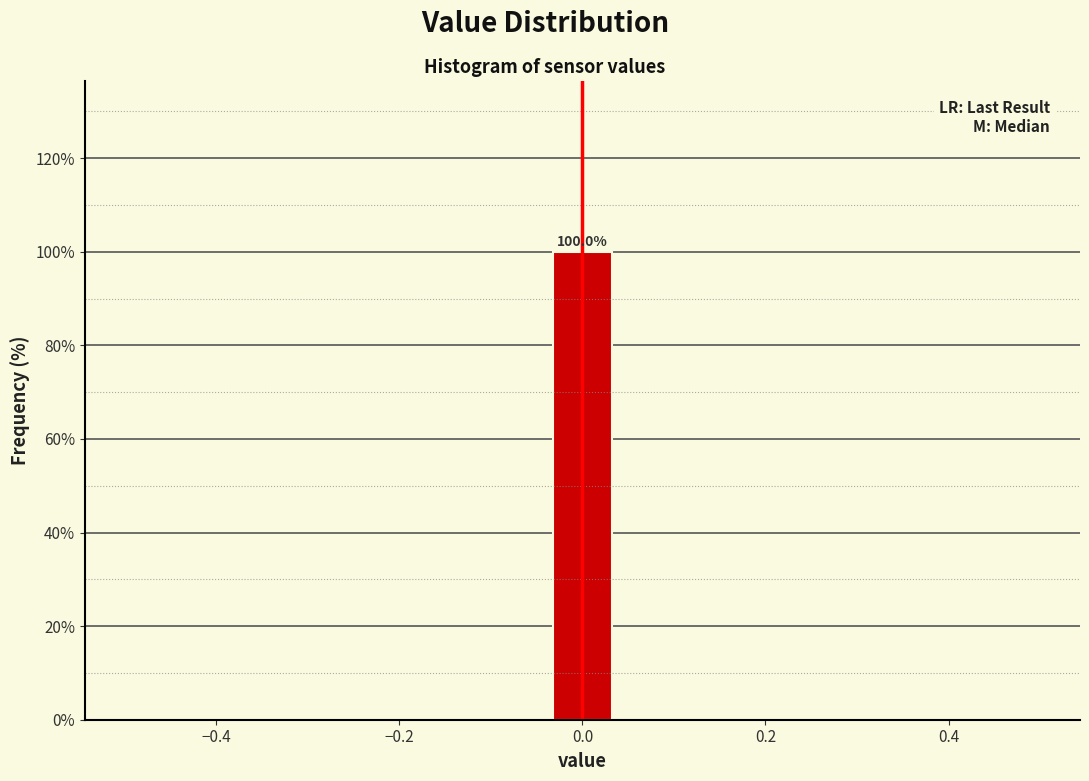

Read against the x-axis, roughly where is the centre of the tallest bar?

0.00